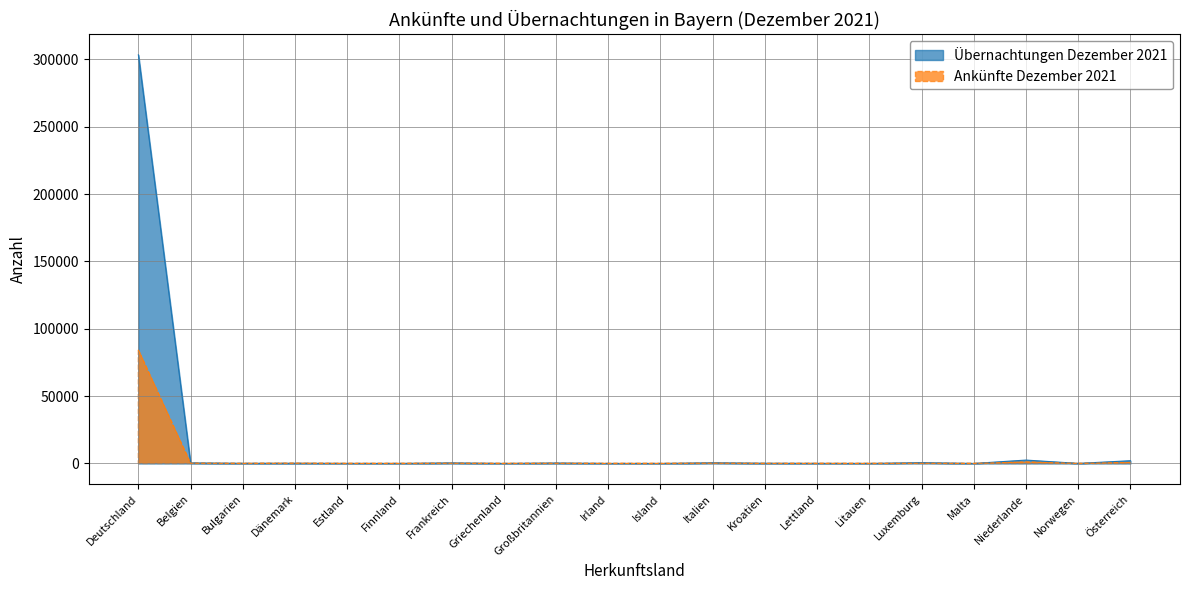

Reading left to right, list all the values displayed in this chart.

Ankünfte Dezember 2021: 84356	166	36	126	8	15	136	8	97	8	2	196	23	30	9	126	4	1080	11	721
Übernachtungen Dezember 2021: 303329	392	105	144	42	28	401	11	330	15	2	490	151	54	14	589	4	2520	49	2042